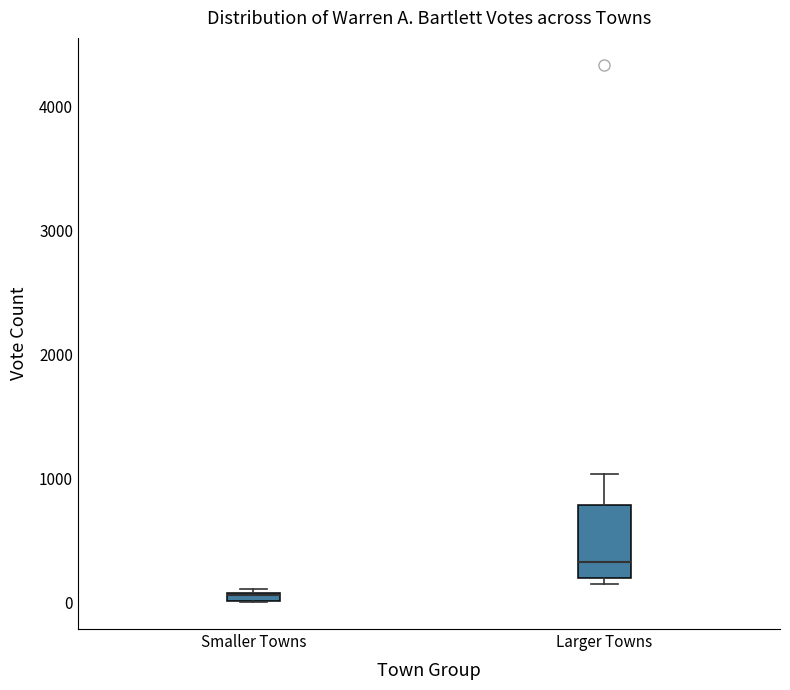

Where is the upper edge of the box for Smaller Towns on the y-axis? The values are not printed on the chart, so give them approximately, as read against the axis.

100